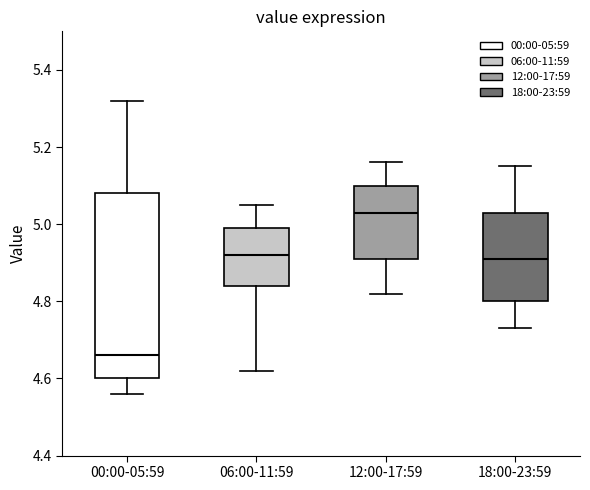

Reading left to right, read every box against the y-axis: the position of its median line, the range the box covers, and the ends of its whiskers. The values are not printed on the chart, so give them approximately, as read against the axis.

00:00-05:59: median 4.66, box 4.60 to 5.08, whiskers 4.56 to 5.32
06:00-11:59: median 4.92, box 4.84 to 5.00, whiskers 4.62 to 5.06
12:00-17:59: median 5.04, box 4.92 to 5.10, whiskers 4.82 to 5.16
18:00-23:59: median 4.92, box 4.80 to 5.04, whiskers 4.74 to 5.16